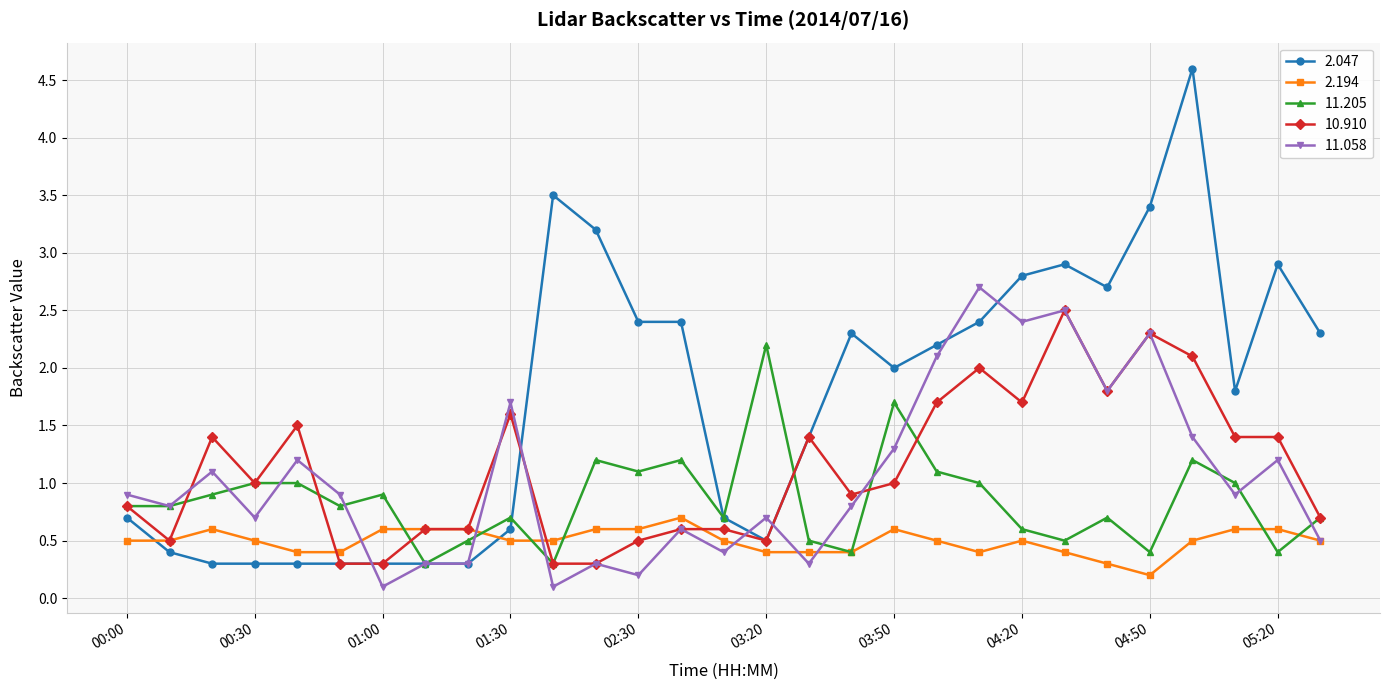

Count the number of data series in this chart.

5